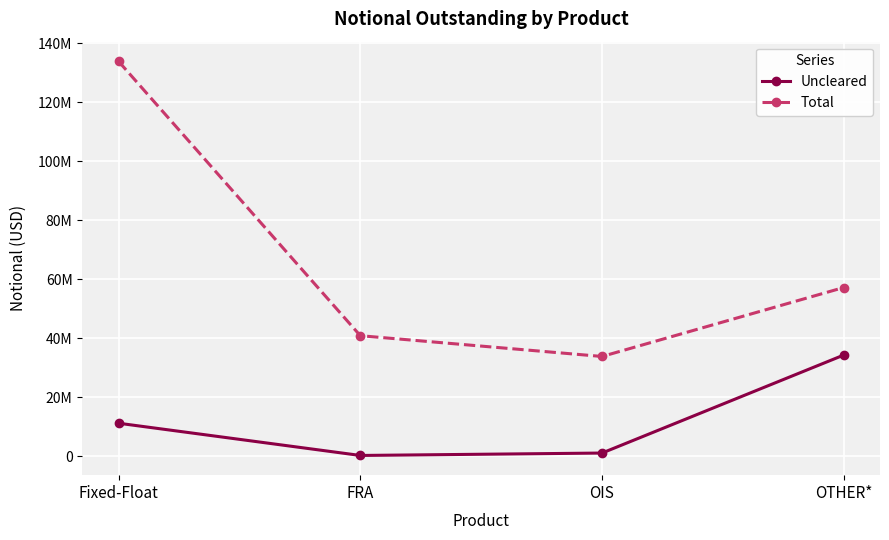

Does the chart have visible grid lines?

Yes